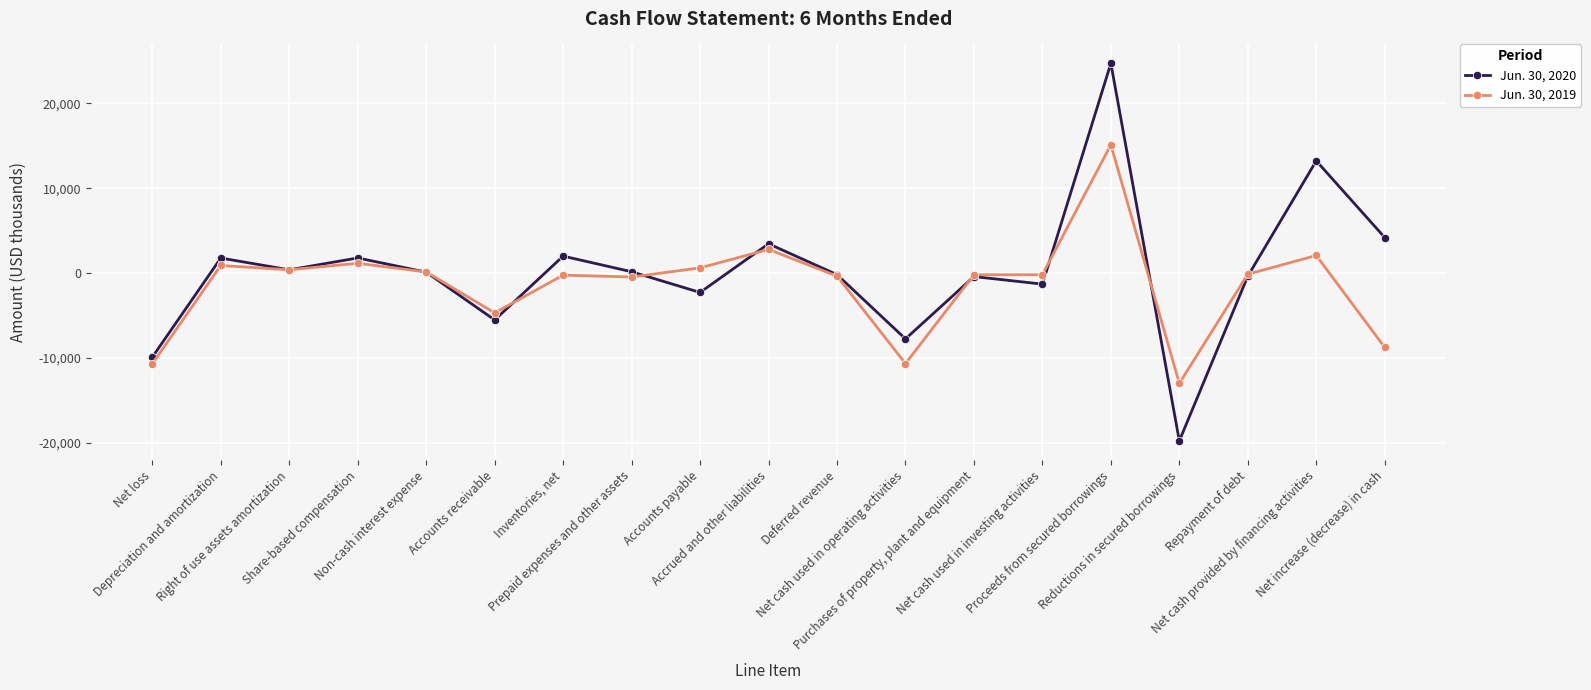

What position from the left is Accrued and other liabilities?

10